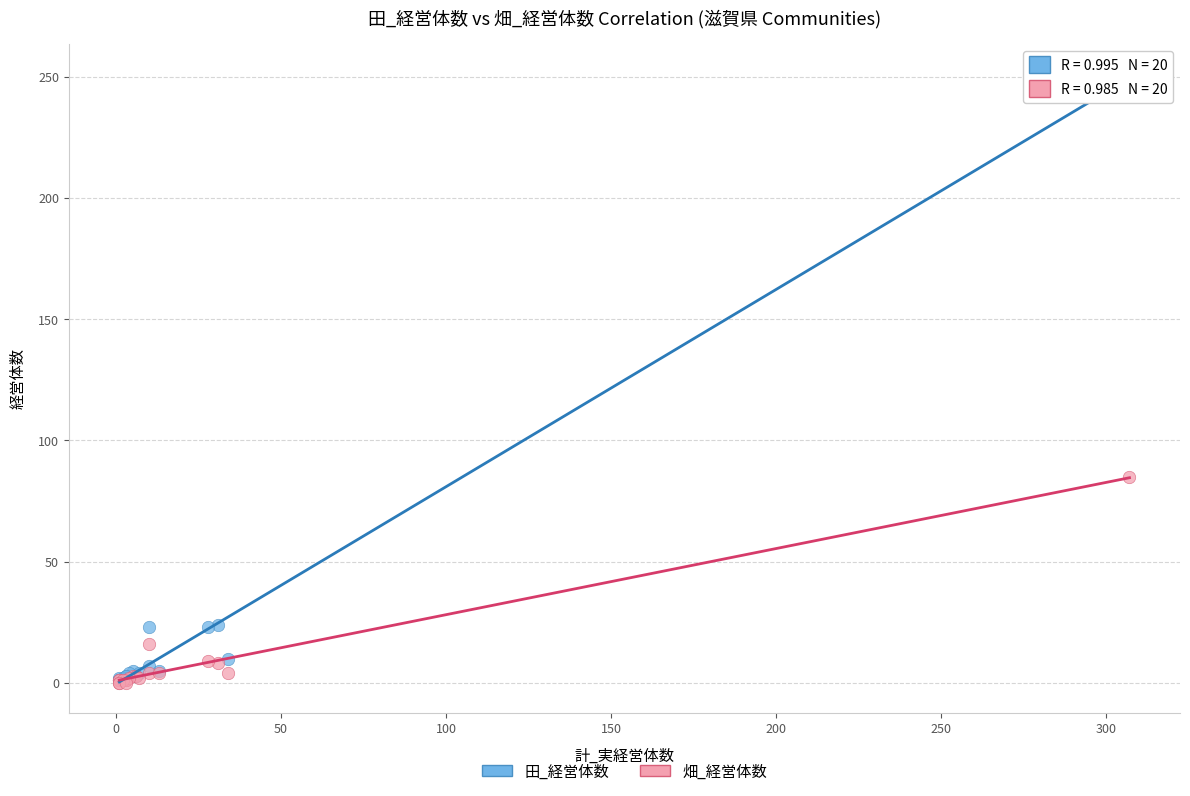

Across all series, what Y value is closest to 125?

85